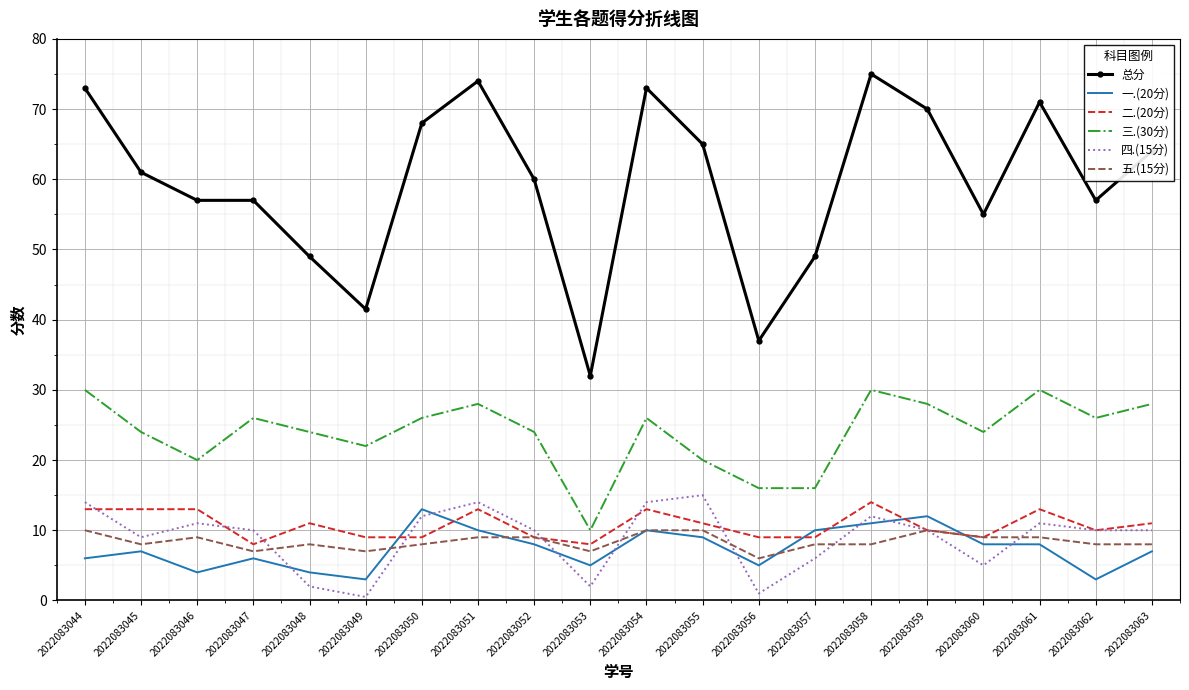

The 五.(15分) series shows 9.0 at 2022083060. True or false?

True